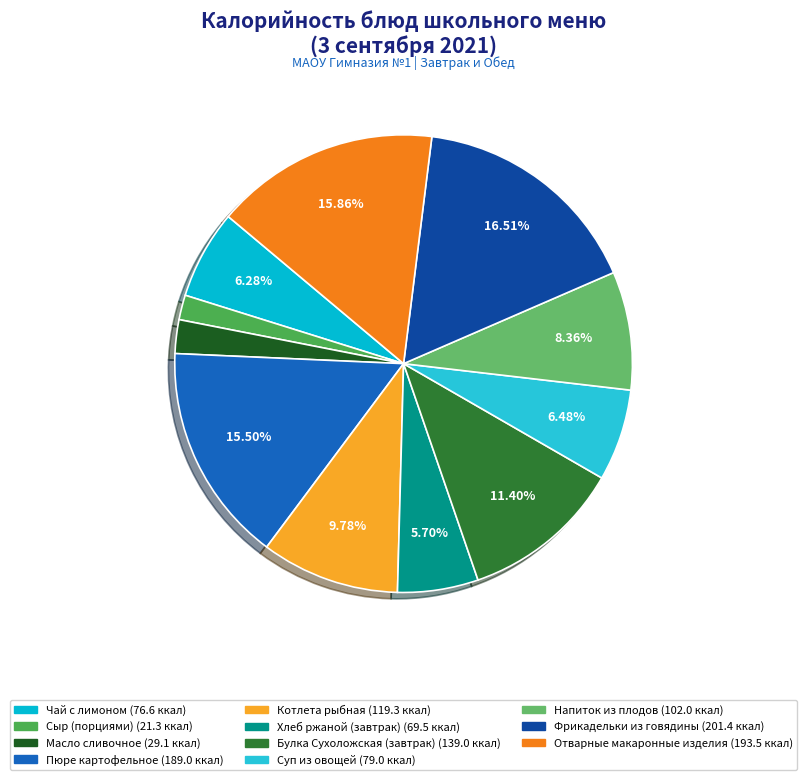

How many segments does this pie chart have?

11